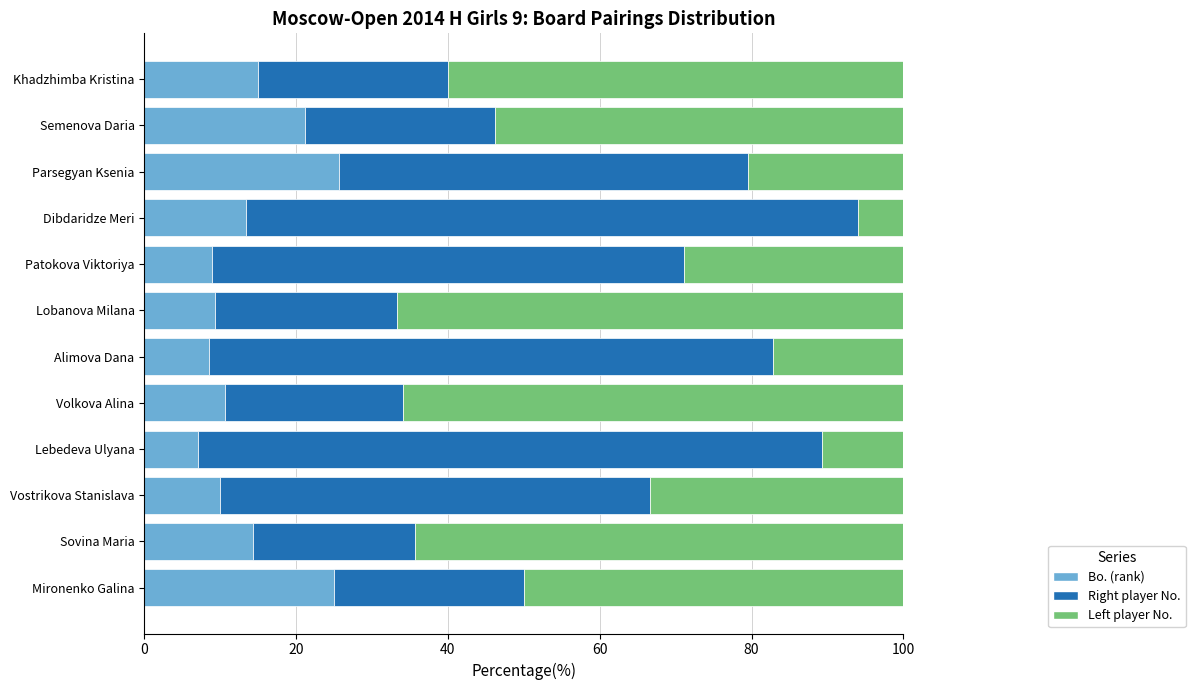

What is the minimum value for Bo. (rank)?

7.1